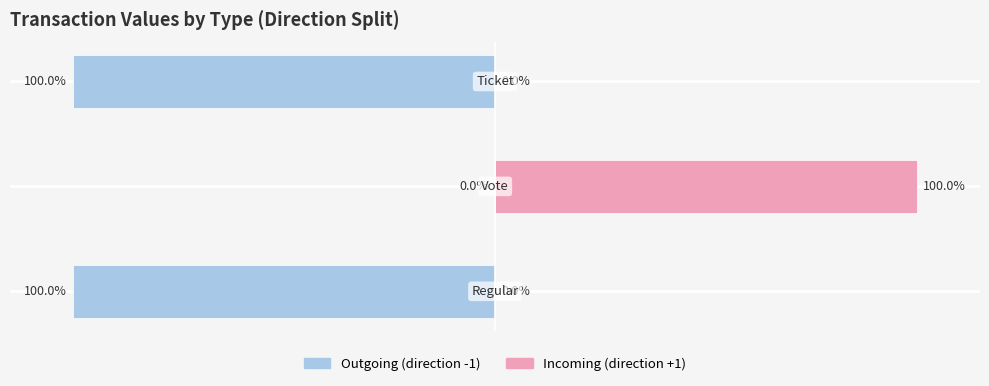

List the labels in order of Spending (-1 direction) value, largest first.

1, 0, 2